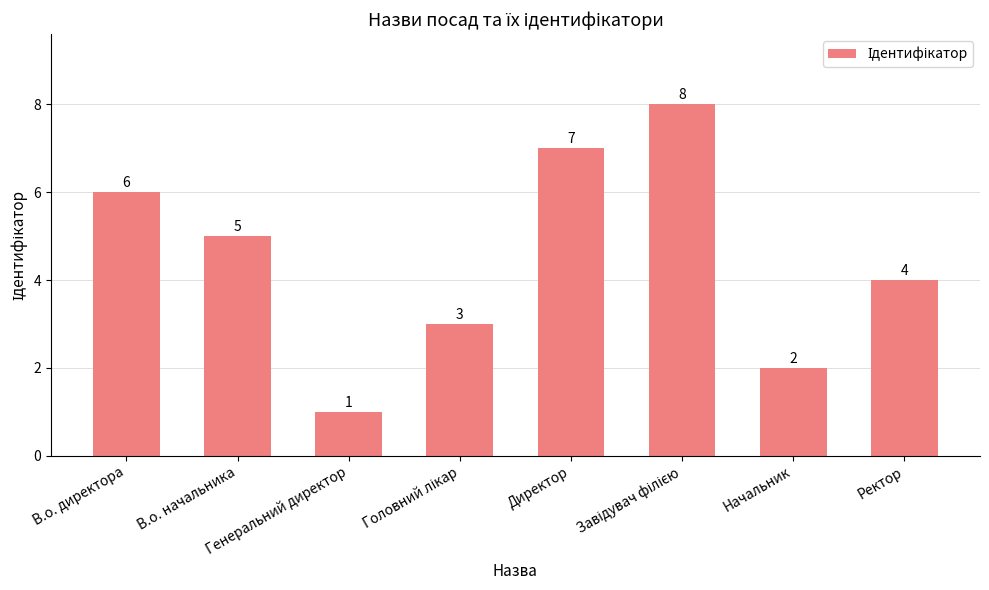

How many values are between 3 and 7?

5